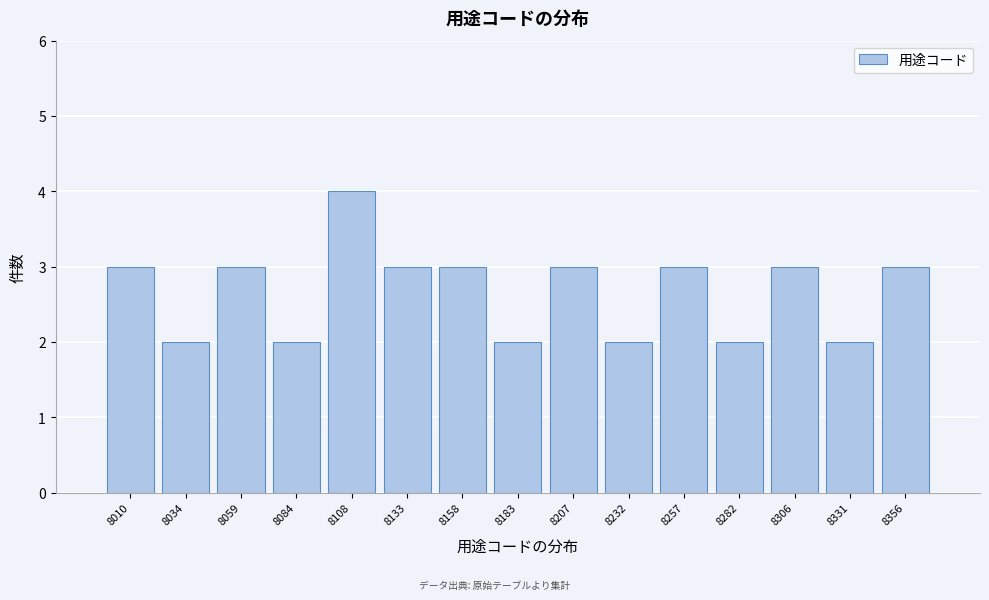

Reading left to right, extract all data points from this chart.

3	2	3	2	4	3	3	2	3	2	3	2	3	2	3